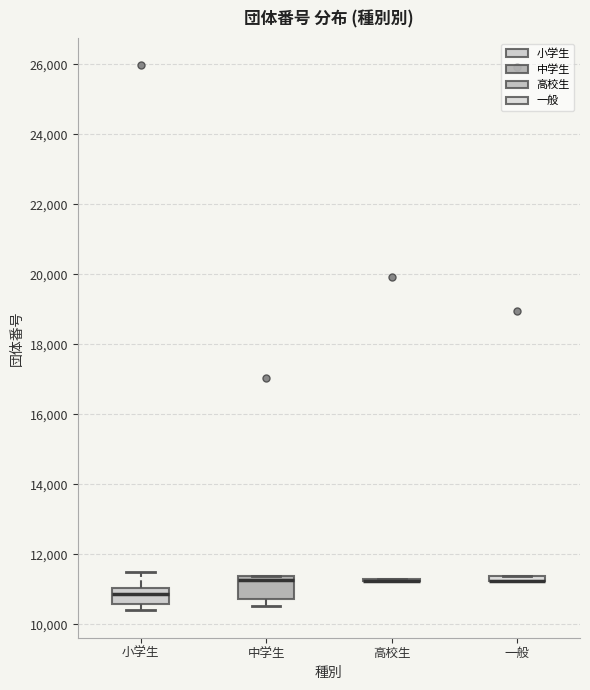

Where does the upper whisker of the box for 小学生 end on the y-axis? The values are not printed on the chart, so give them approximately, as read against the axis.

11600